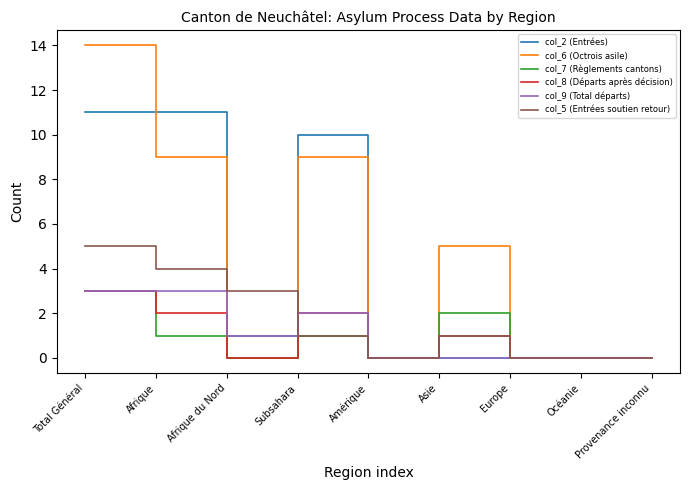

At which category is the sum across all series the highest?

Total Général